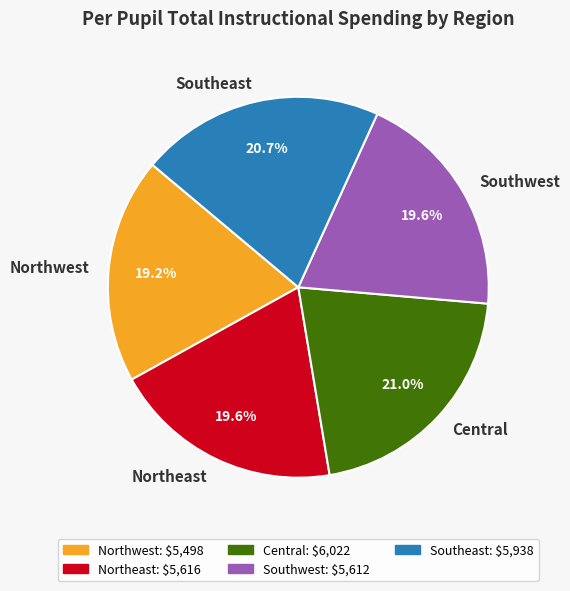

Does Southwest account for over 50% of the chart?

No